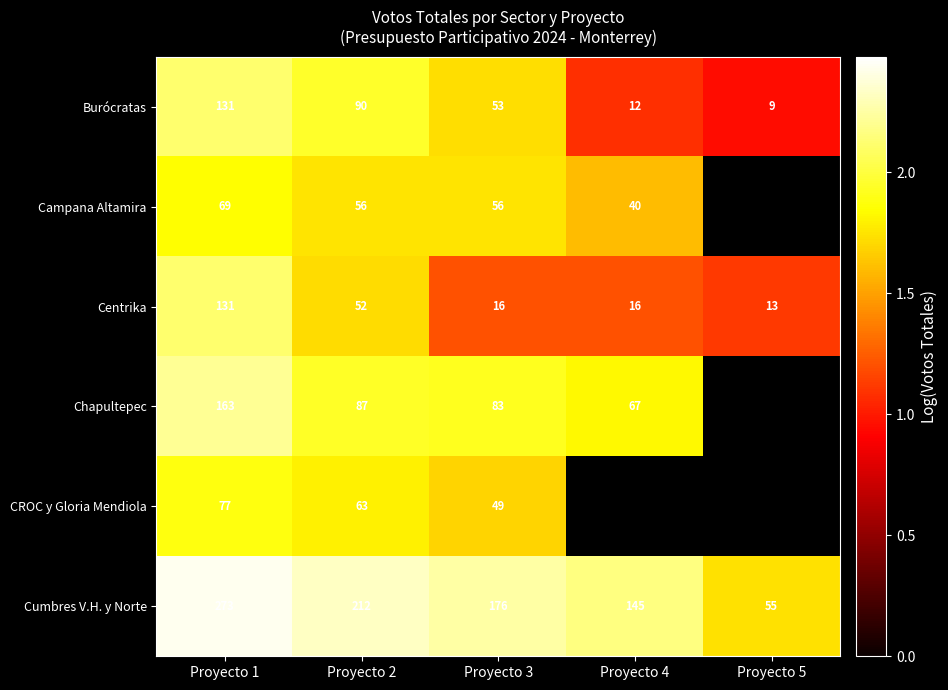

At Proyecto 2, list the series in order from largest to smallest.

Cumbres V.H. y Norte, Burócratas, Chapultepec, CROC y Gloria Mendiola, Campana Altamira, Centrika